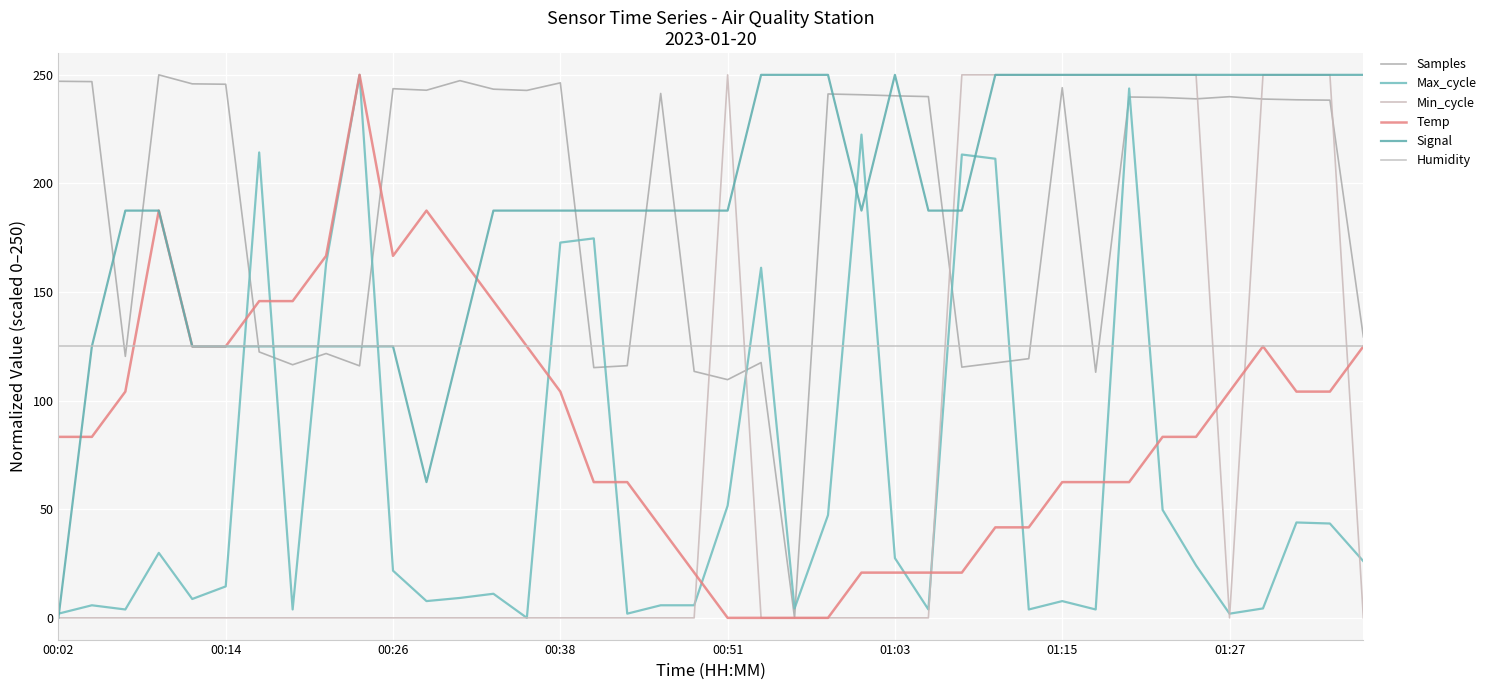

Reading right to left, transcribe all the data shown in this chart.

Samples: 129.4	238.3	238.5	238.9	239.9	239.0	239.6	239.8	113.1	244.1	119.3	117.4	115.4	240.0	240.3	240.8	241.2	0.0	117.5	109.7	113.5	241.4	116.1	115.2	246.3	242.8	243.4	247.3	242.9	243.6	116.0	121.7	116.5	122.4	245.7	245.9	250.0	120.4	246.9	247.0
Max_cycle: 26.1	43.4	43.9	4.3	1.9	24.1	49.7	243.7	3.9	7.7	3.9	211.4	213.3	3.9	27.5	222.5	47.3	4.3	161.2	51.6	5.8	5.8	1.9	174.7	172.8	0.0	11.1	9.2	7.7	21.7	250.0	163.1	3.9	214.3	14.5	8.7	29.9	3.9	5.8	1.9
Min_cycle: 0.0	250.0	250.0	250.0	0.0	250.0	250.0	250.0	250.0	250.0	250.0	250.0	250.0	0.0	0.0	0.0	0.0	0.0	0.0	250.0	0.0	0.0	0.0	0.0	0.0	0.0	0.0	0.0	0.0	0.0	0.0	0.0	0.0	0.0	0.0	0.0	0.0	0.0	0.0	0.0
Temp: 125.0	104.2	104.2	125.0	104.2	83.3	83.3	62.5	62.5	62.5	41.7	41.7	20.8	20.8	20.8	20.8	0.0	0.0	0.0	0.0	20.8	41.7	62.5	62.5	104.2	125.0	145.8	166.7	187.5	166.7	250.0	166.7	145.8	145.8	125.0	125.0	187.5	104.2	83.3	83.3
Signal: 250.0	250.0	250.0	250.0	250.0	250.0	250.0	250.0	250.0	250.0	250.0	250.0	187.5	187.5	250.0	187.5	250.0	250.0	250.0	187.5	187.5	187.5	187.5	187.5	187.5	187.5	187.5	125.0	62.5	125.0	125.0	125.0	125.0	125.0	125.0	125.0	187.5	187.5	125.0	0.0
Humidity: 125.0	125.0	125.0	125.0	125.0	125.0	125.0	125.0	125.0	125.0	125.0	125.0	125.0	125.0	125.0	125.0	125.0	125.0	125.0	125.0	125.0	125.0	125.0	125.0	125.0	125.0	125.0	125.0	125.0	125.0	125.0	125.0	125.0	125.0	125.0	125.0	125.0	125.0	125.0	125.0